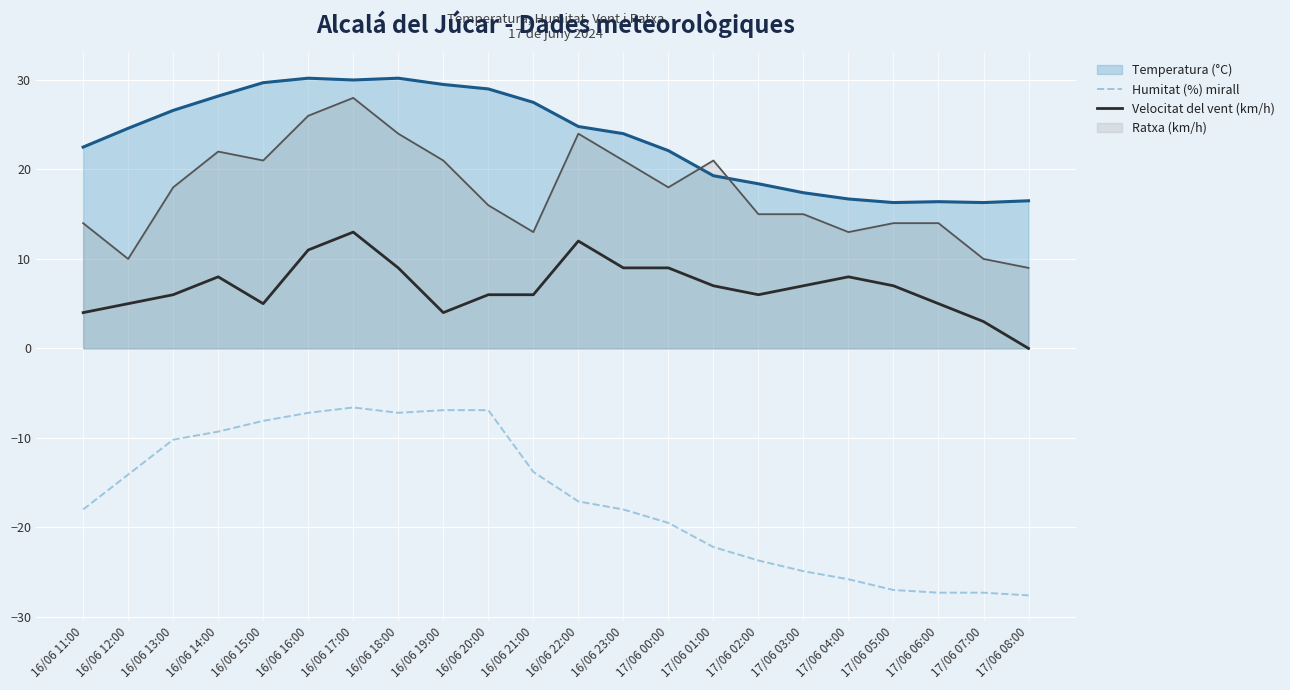

What is the difference between the Temperatura (°C) values at 17/06 02:00 and 17/06 03:00?

1.0